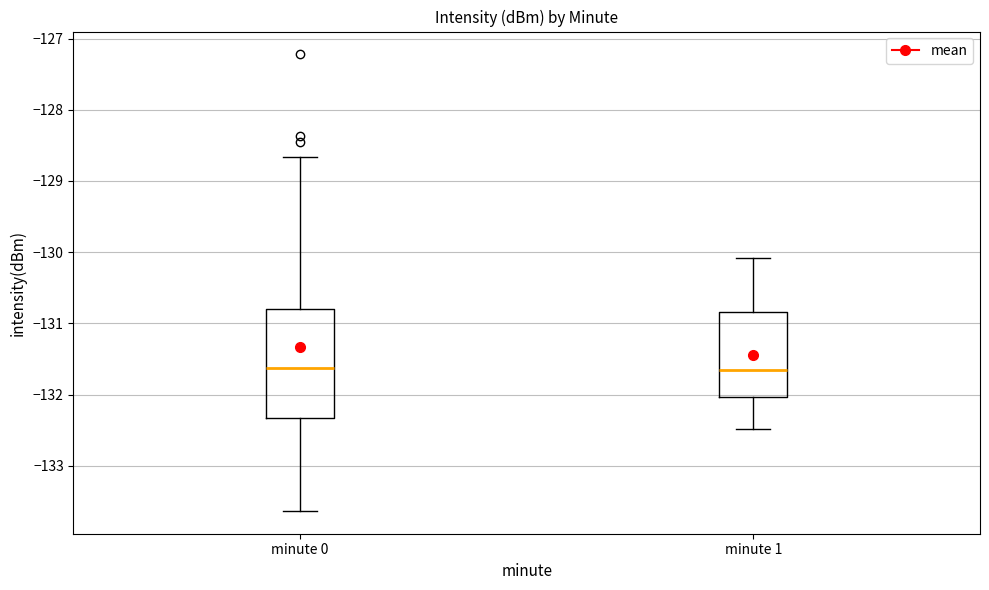

Which box is the tallest, from its lower edge to its upper edge?

minute 0